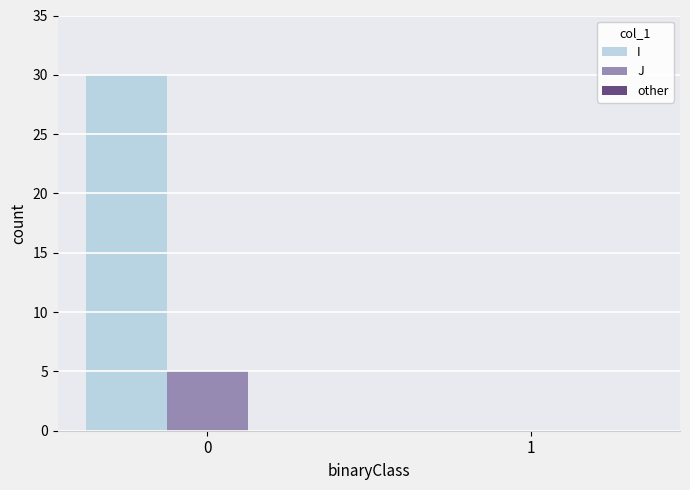

How many groups of bars are there?

2